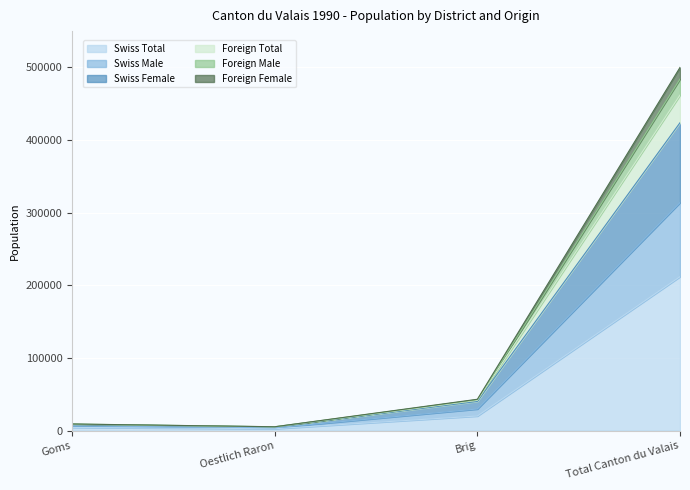

Is it true that Swiss Male equals 44833 at Brig?

False